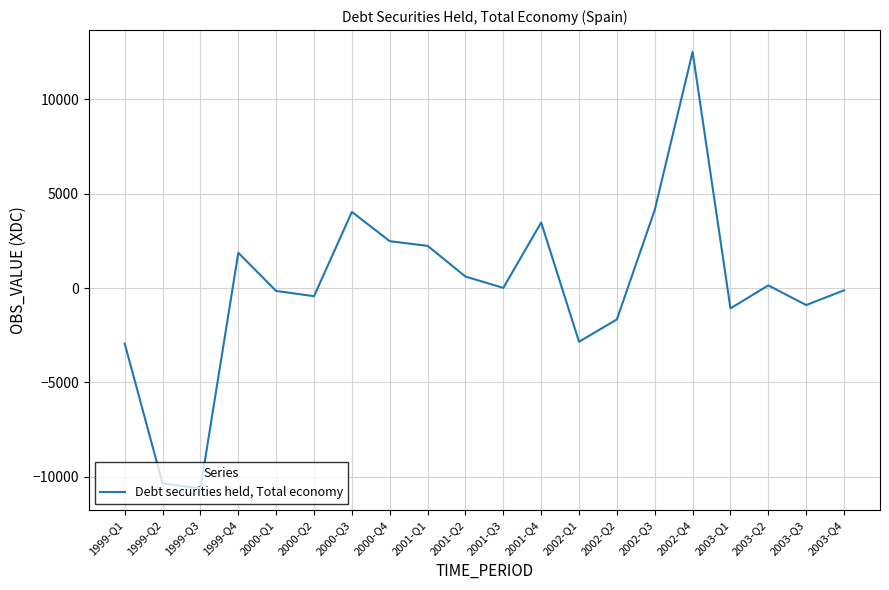

Is it true that the value at 2002-Q1 is -2846?

True